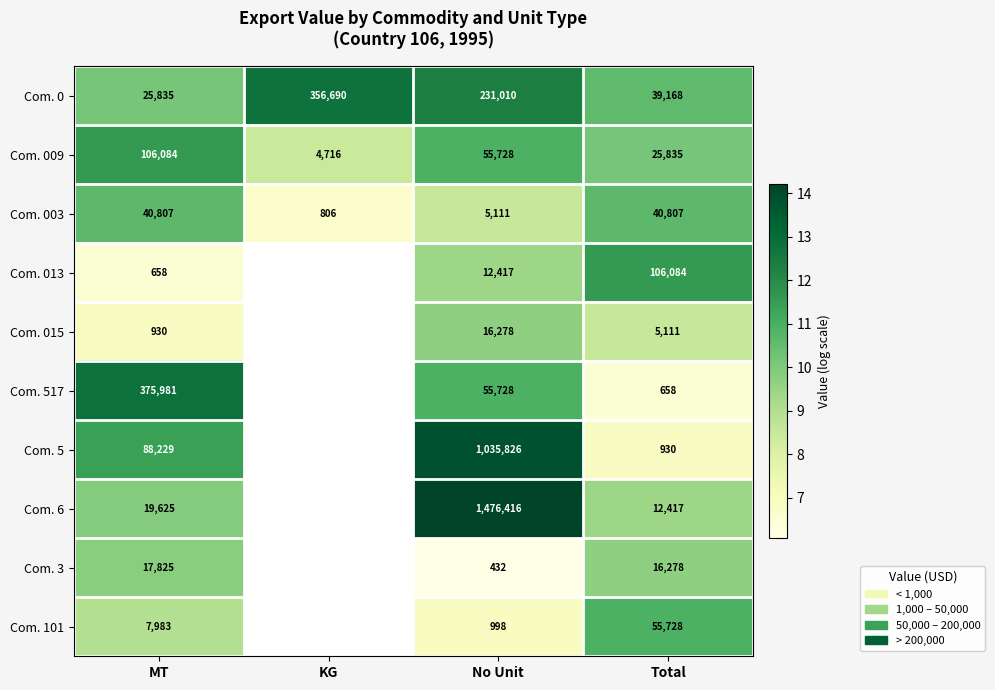

What is the difference between the highest and lowest values at No Unit?

1475984.0